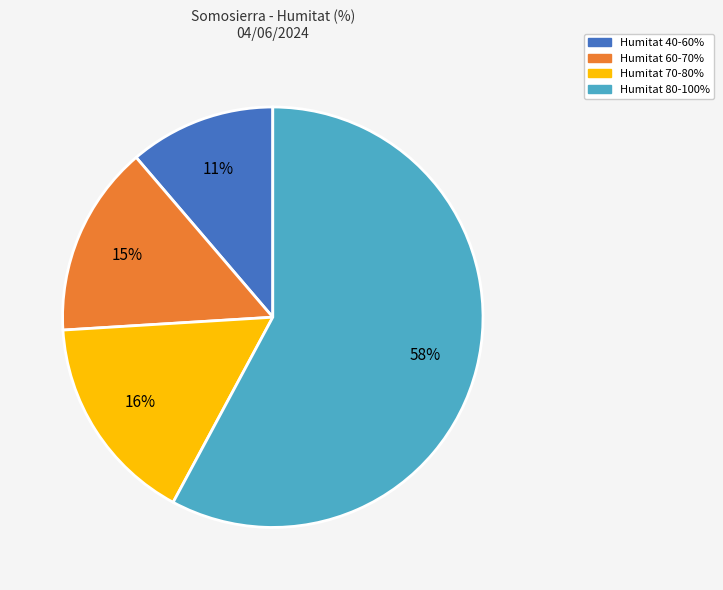

Is it true that Humitat 70-80% is 4% of the pie?

False